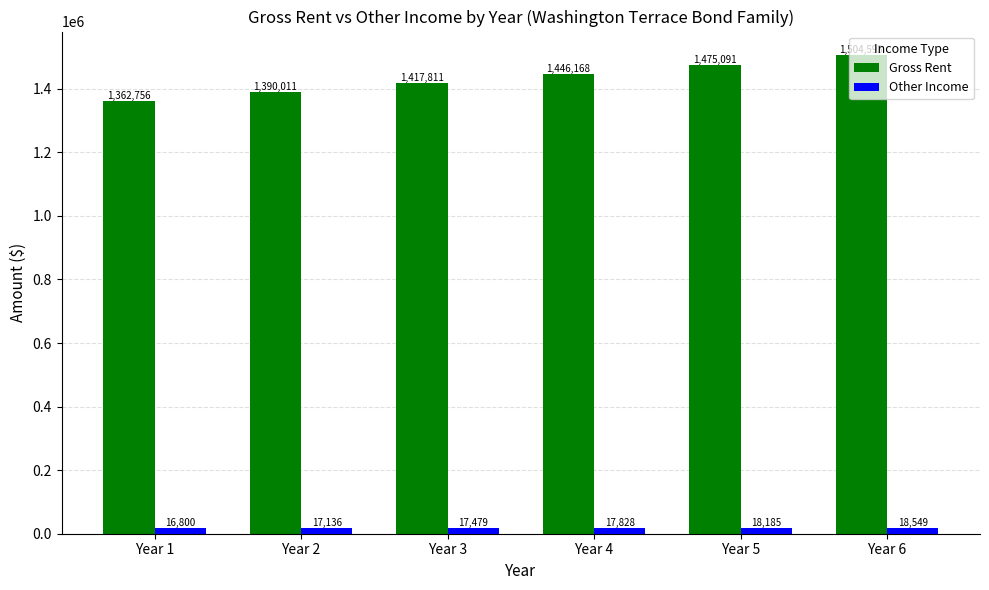

What is the value of the Gross Rent bar at the 4th from the left?

1446167.6